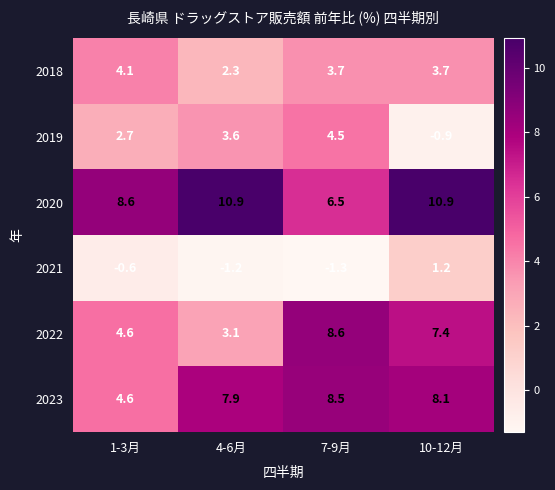

Reading left to right, what are all the values shown in this chart?

2018: 1-3月=4.1	4-6月=2.3	7-9月=3.7	10-12月=3.7
2019: 1-3月=2.7	4-6月=3.6	7-9月=4.5	10-12月=-0.9
2020: 1-3月=8.6	4-6月=10.9	7-9月=6.5	10-12月=10.9
2021: 1-3月=-0.6	4-6月=-1.2	7-9月=-1.3	10-12月=1.2
2022: 1-3月=4.6	4-6月=3.1	7-9月=8.6	10-12月=7.4
2023: 1-3月=4.6	4-6月=7.9	7-9月=8.5	10-12月=8.1